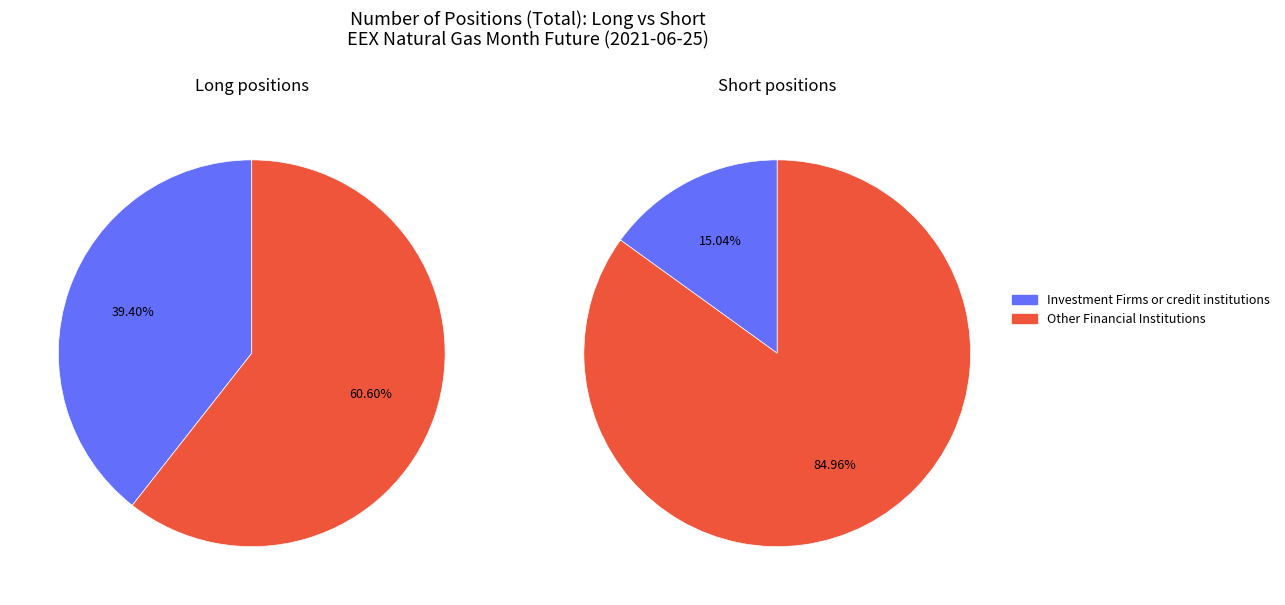

Combined, what portion of the pie is Investment Funds and Investment Firms or credit institutions?

39.4%